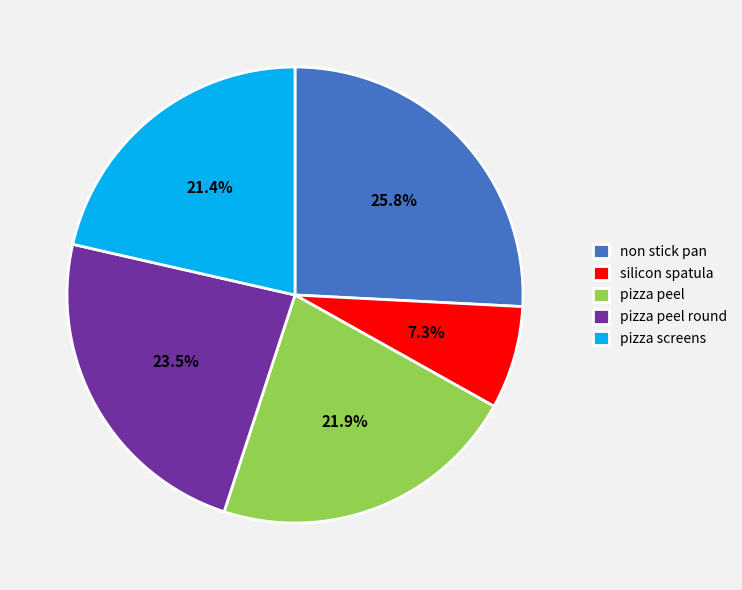

Between non stick pan and pizza peel round, which is larger?

non stick pan